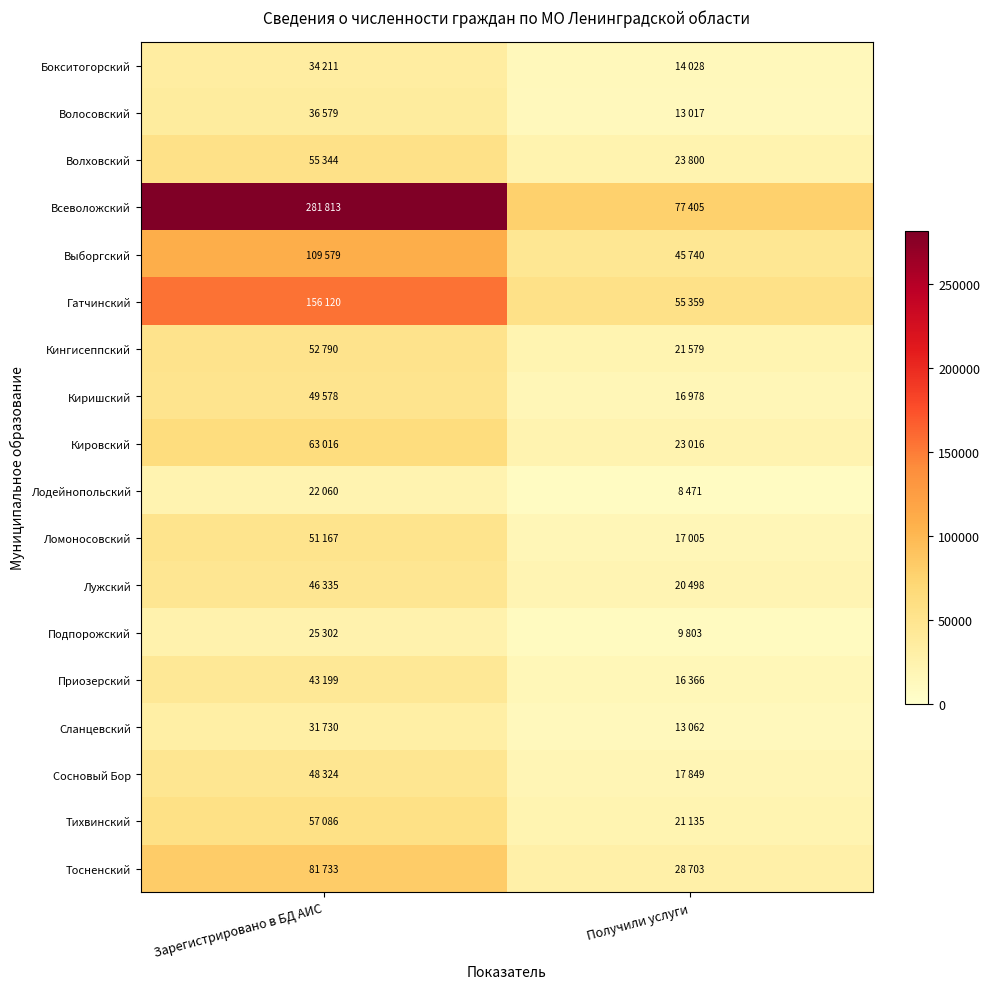

Rank the series by their maximum value, from highest to lowest.

Всеволожский, Гатчинский, Выборгский, Тосненский, Кировский, Тихвинский, Волховский, Кингисеппский, Ломоносовский, Киришский, Сосновый Бор, Лужский, Приозерский, Волосовский, Бокситогорский, Сланцевский, Подпорожский, Лодейнопольский